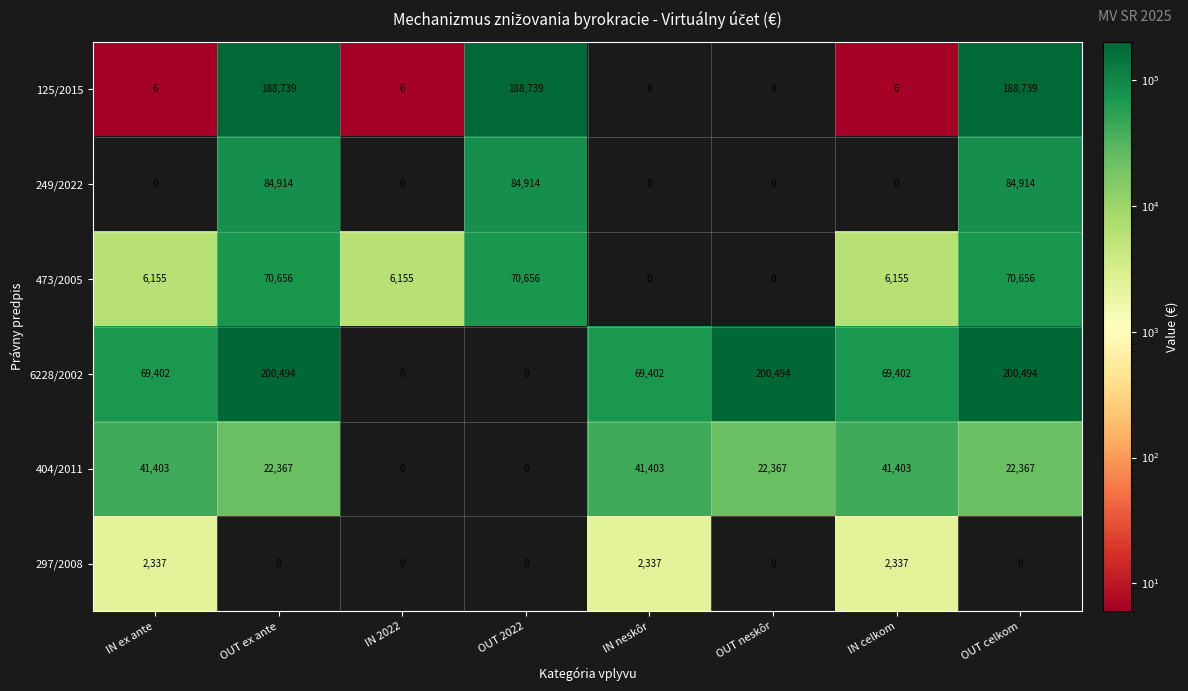

How many 6228/2002 values are between 69402 and 200494?

6